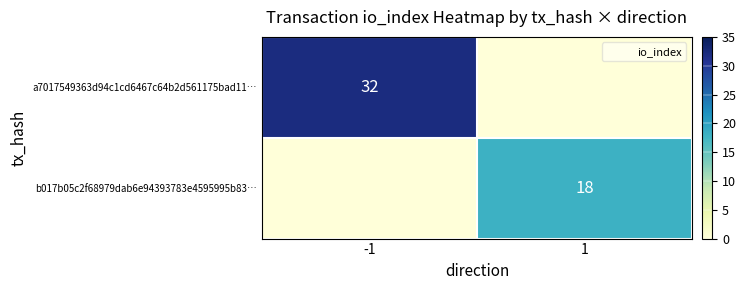

At which category does the chart reach its peak across all series?

-1